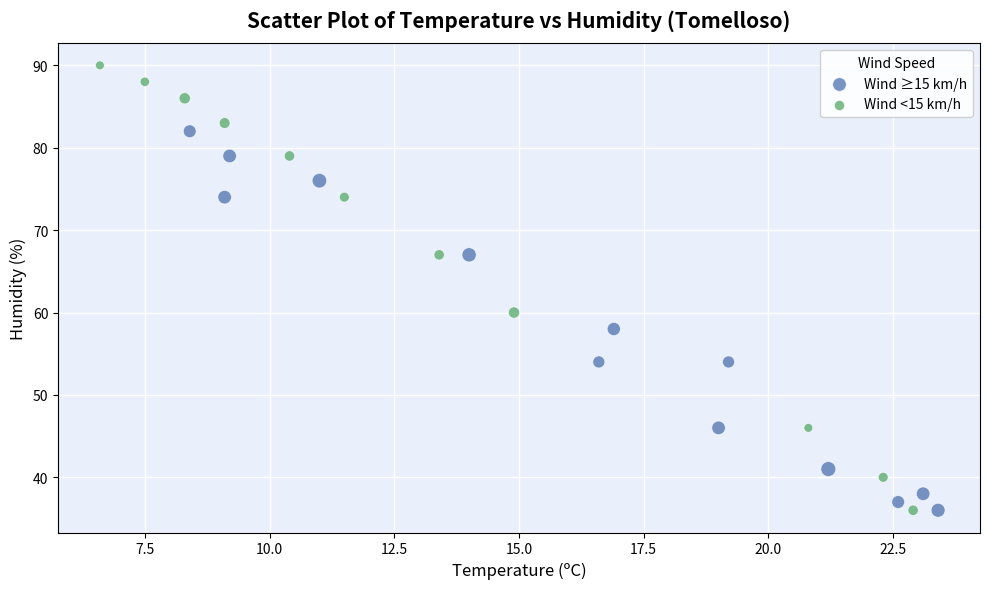

Which series reaches the maximum Y coordinate?

Wind <15 km/h